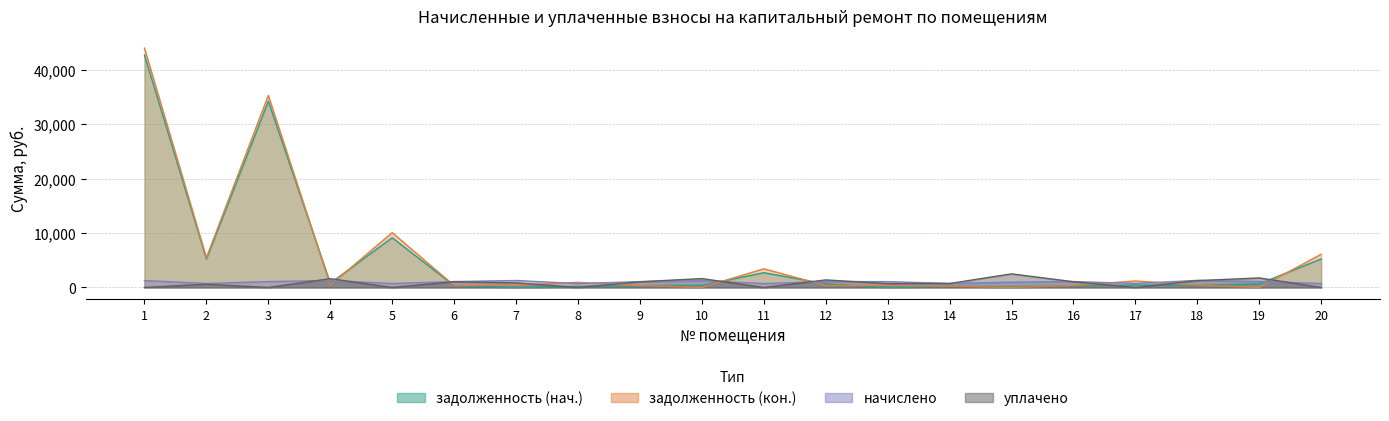

What is the value of the задолженность (нач.) point at the 6th from the left?

330.8